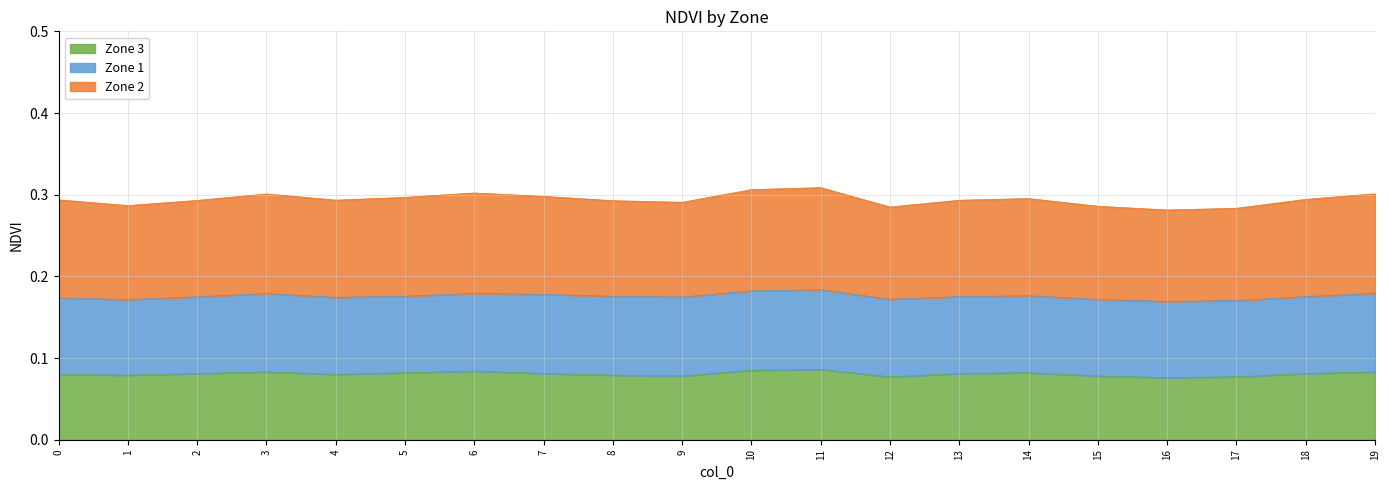

True or false: Zone 2 and Zone 3 intersect in this chart.

False